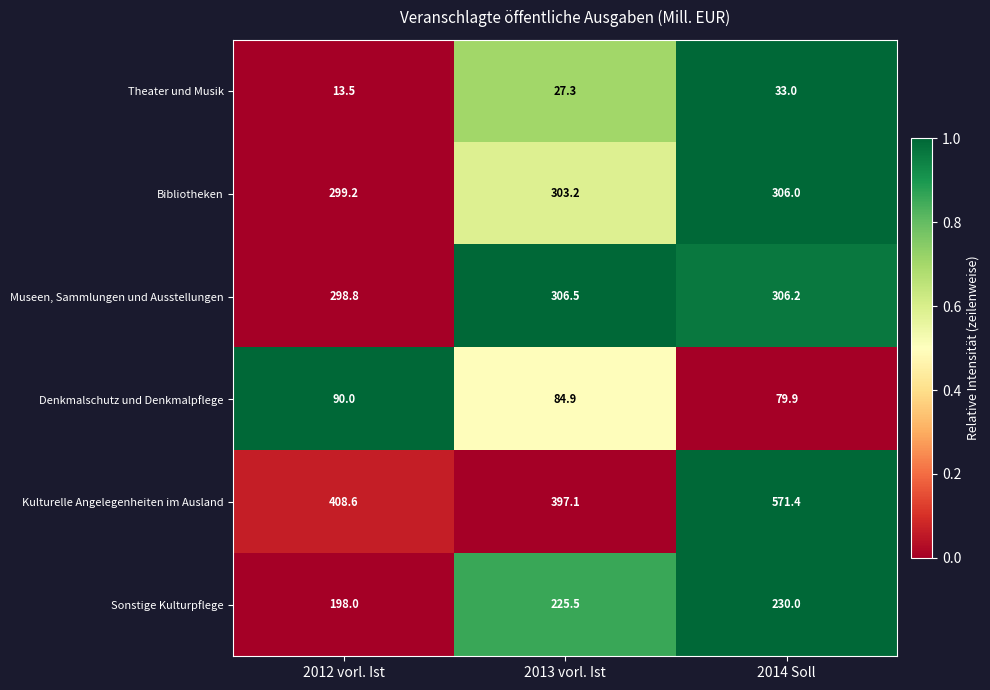

Is it true that Denkmalschutz und Denkmalpflege equals 25.3 at 2012 vorl. Ist?

False